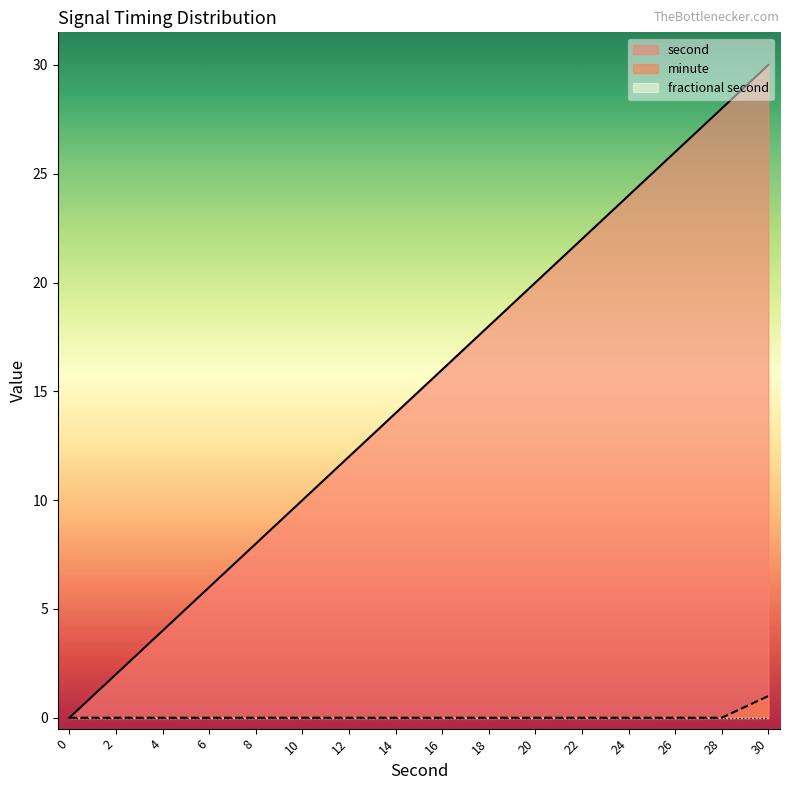

Is the value of second at 18 greater than the value of minute at 0?

Yes